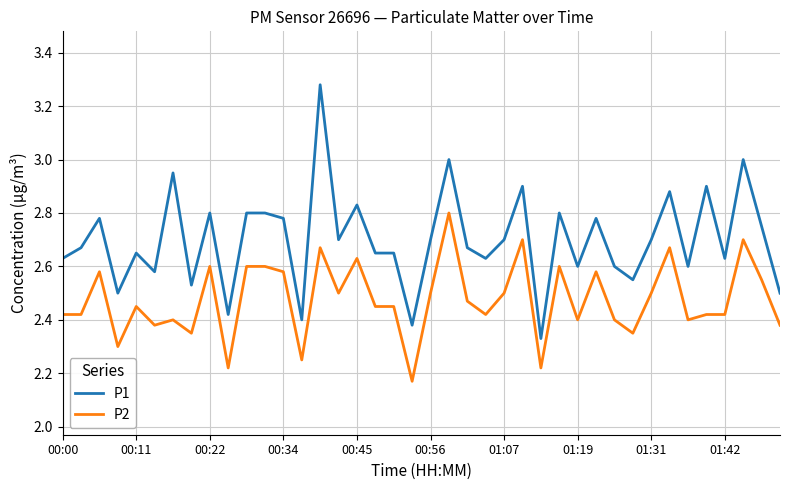

What is the difference between the maximum and minimum values in the P2 series?

0.6